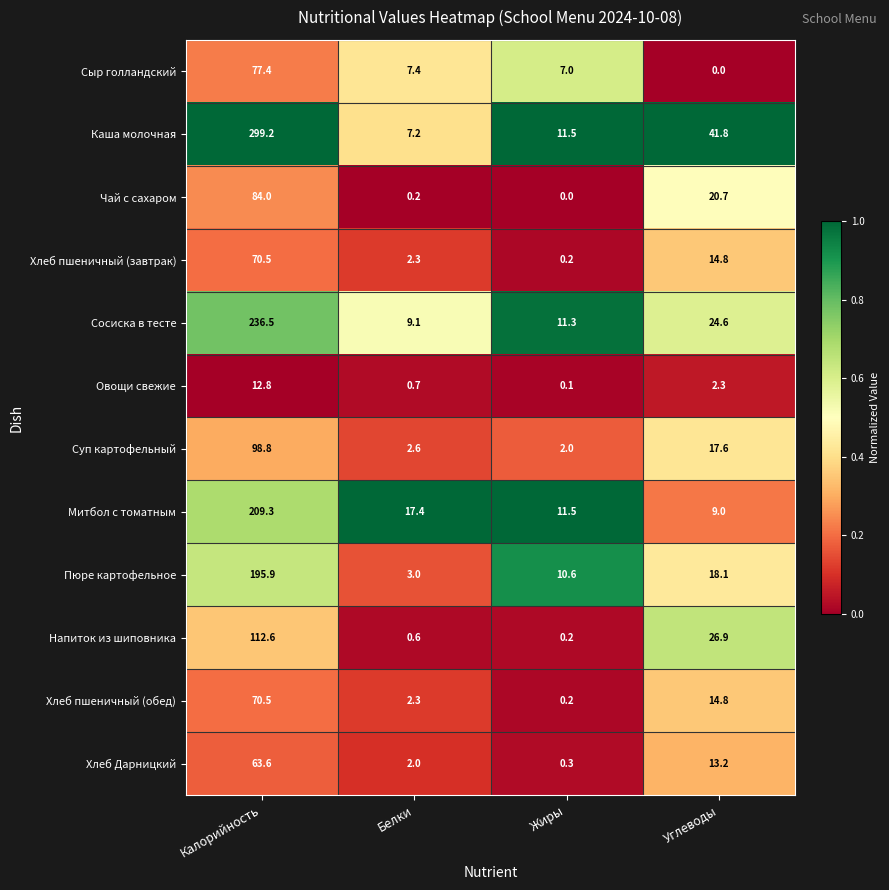

Which series has the largest range (max minus min)?

Каша молочная